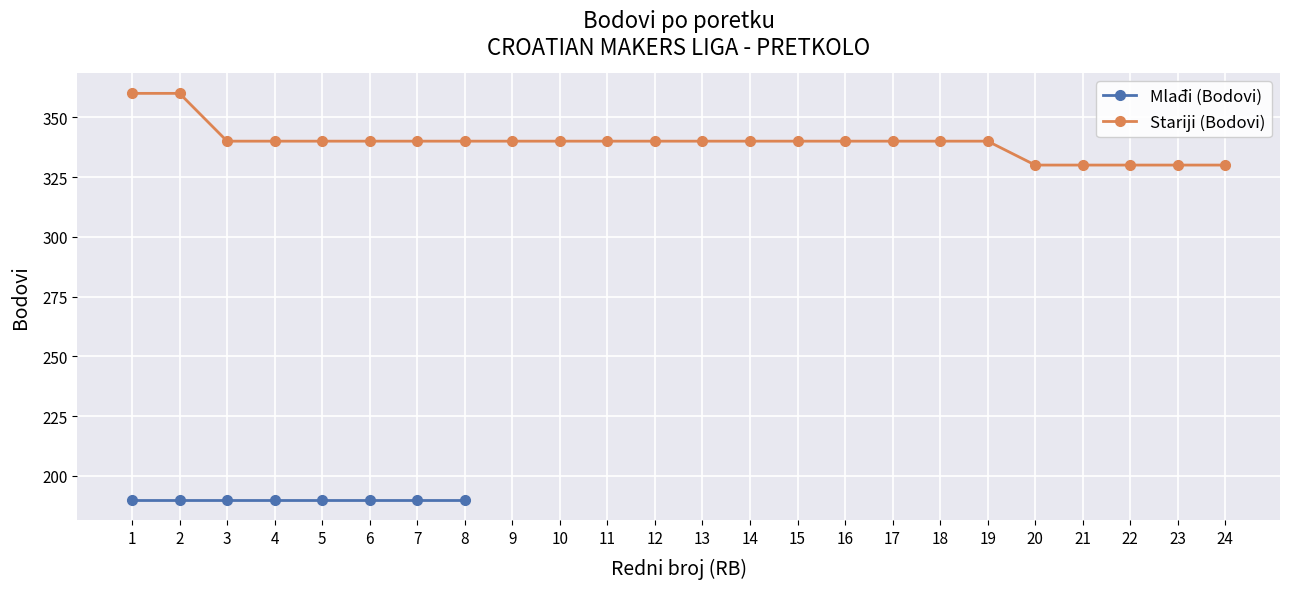

The value at 23 is 330. True or false?

True